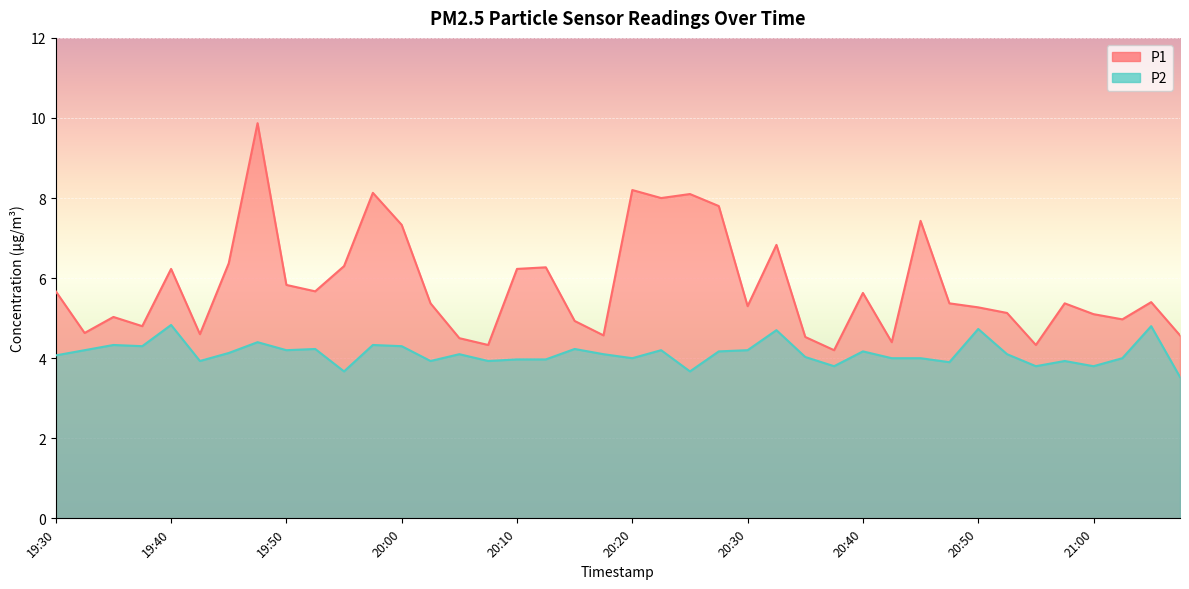

Which category has the lowest value in the P2 series?

21:07